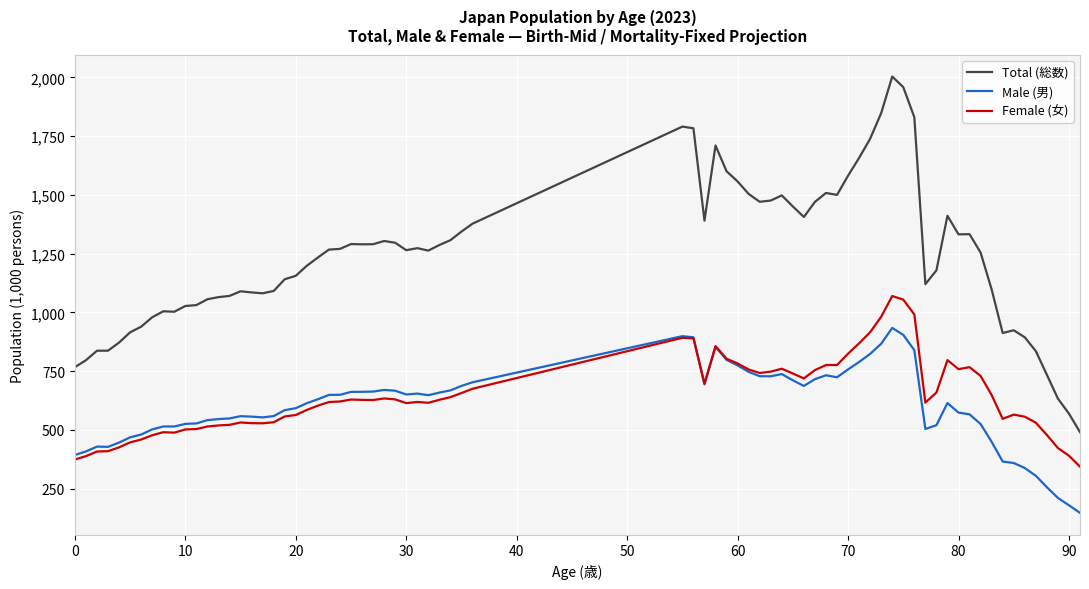

List the series in order of their peak value, lowest first.

Male (男), Female (女), Total (総数)